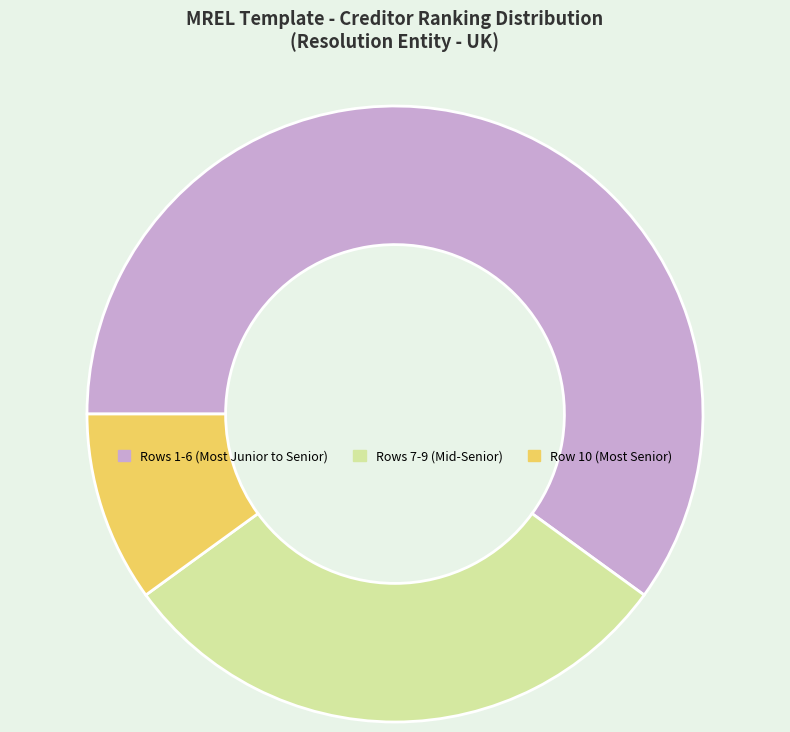

Combined, do Row 10 (Most Senior) and Rows 7-9 (Mid-Senior) account for over 50%?

No